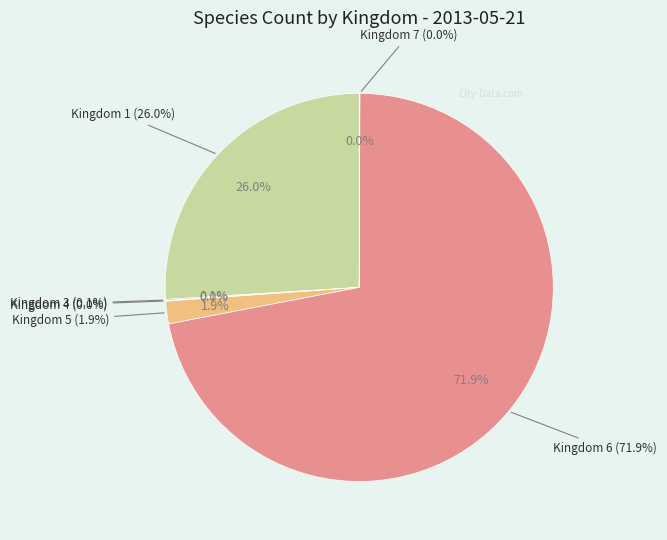

What is the total percentage of Kingdom 4 and Kingdom 1?

26.0%